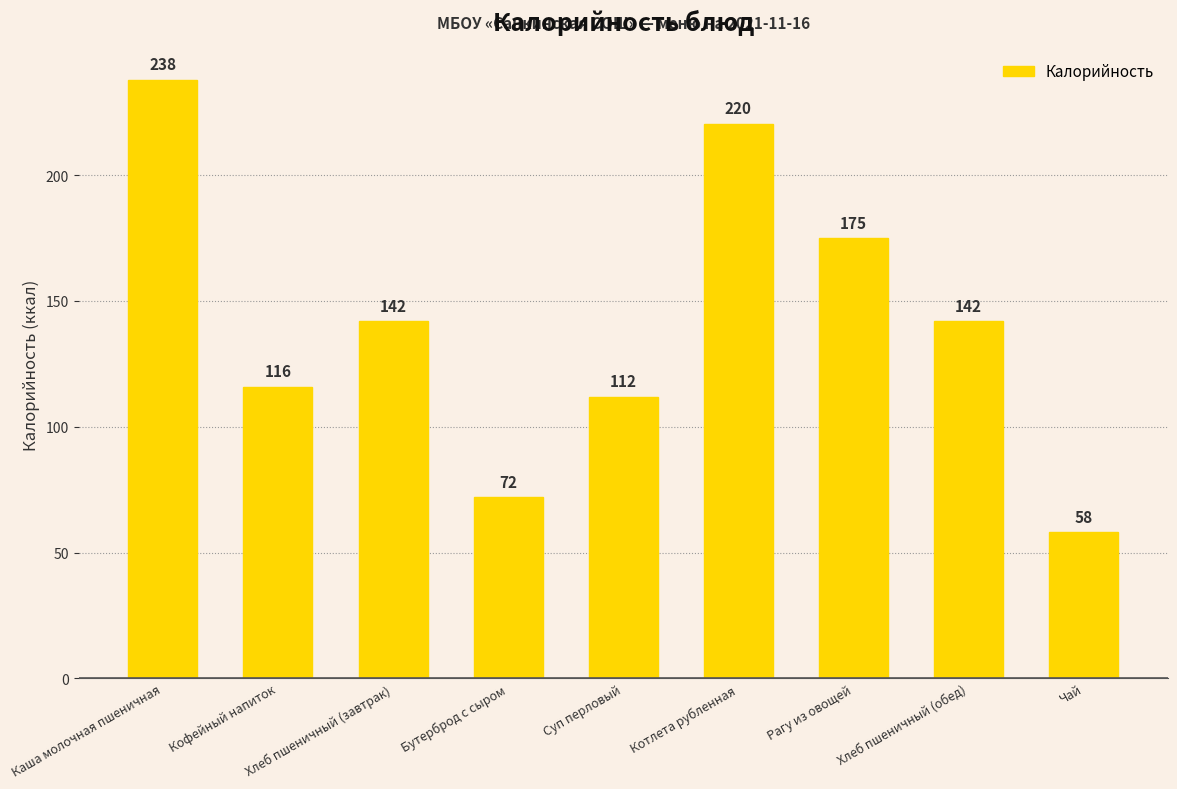

What is the average value?

141.7